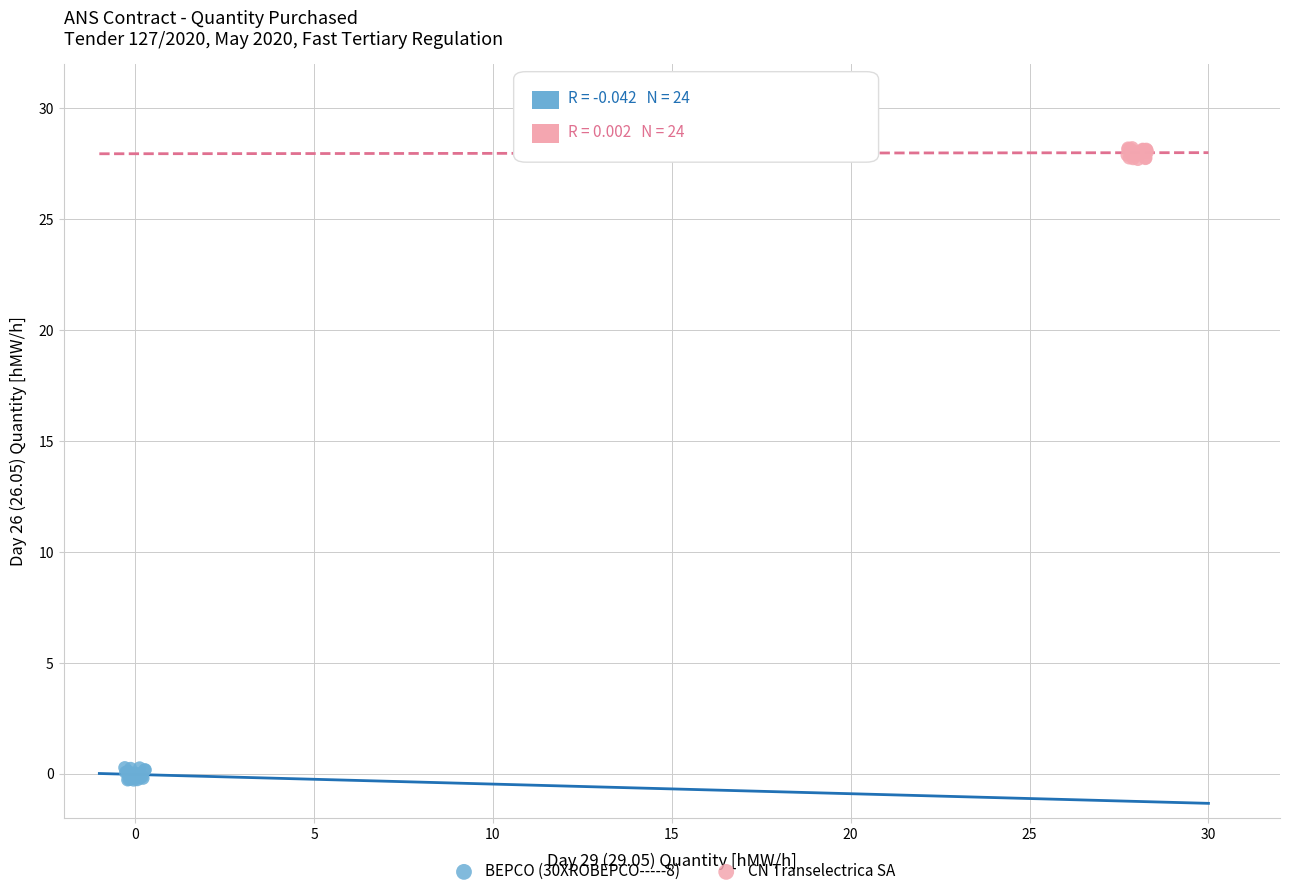

Which series reaches the maximum Y coordinate?

CN Transelectrica SA